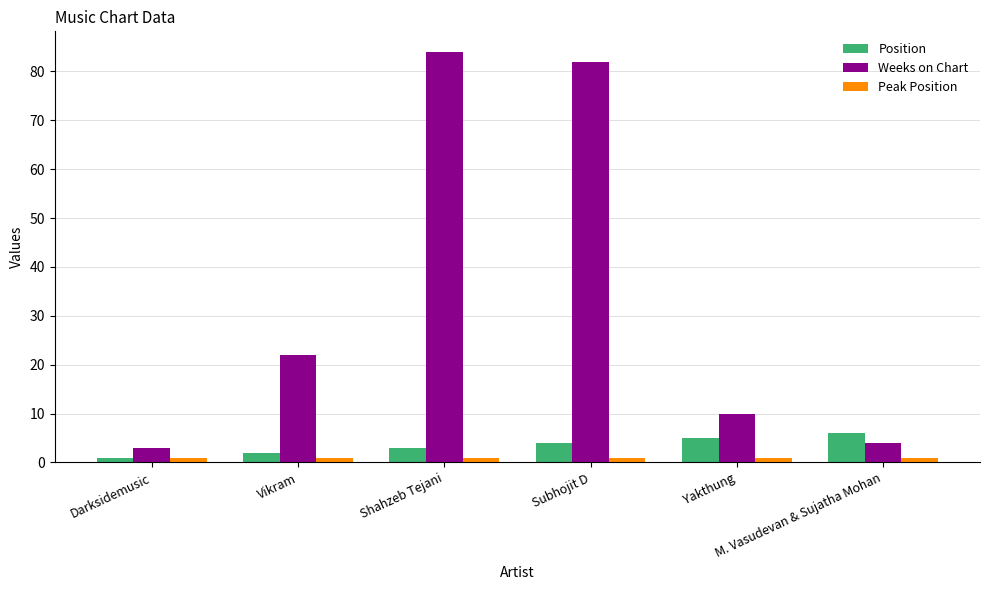

Is the value of Weeks on Chart at Shahzeb Tejani greater than the value of Position at M. Vasudevan & Sujatha Mohan?

Yes